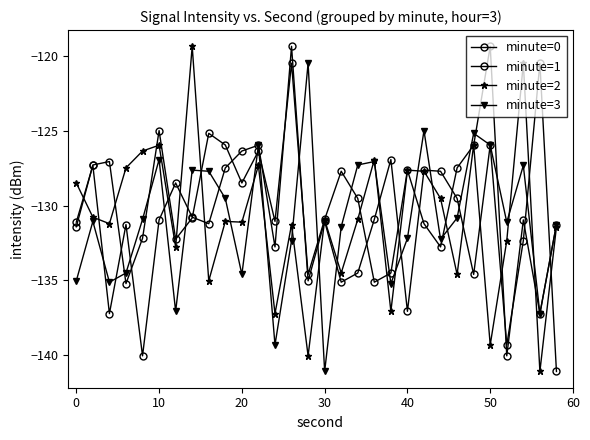

Count the number of categories in the chart.

30